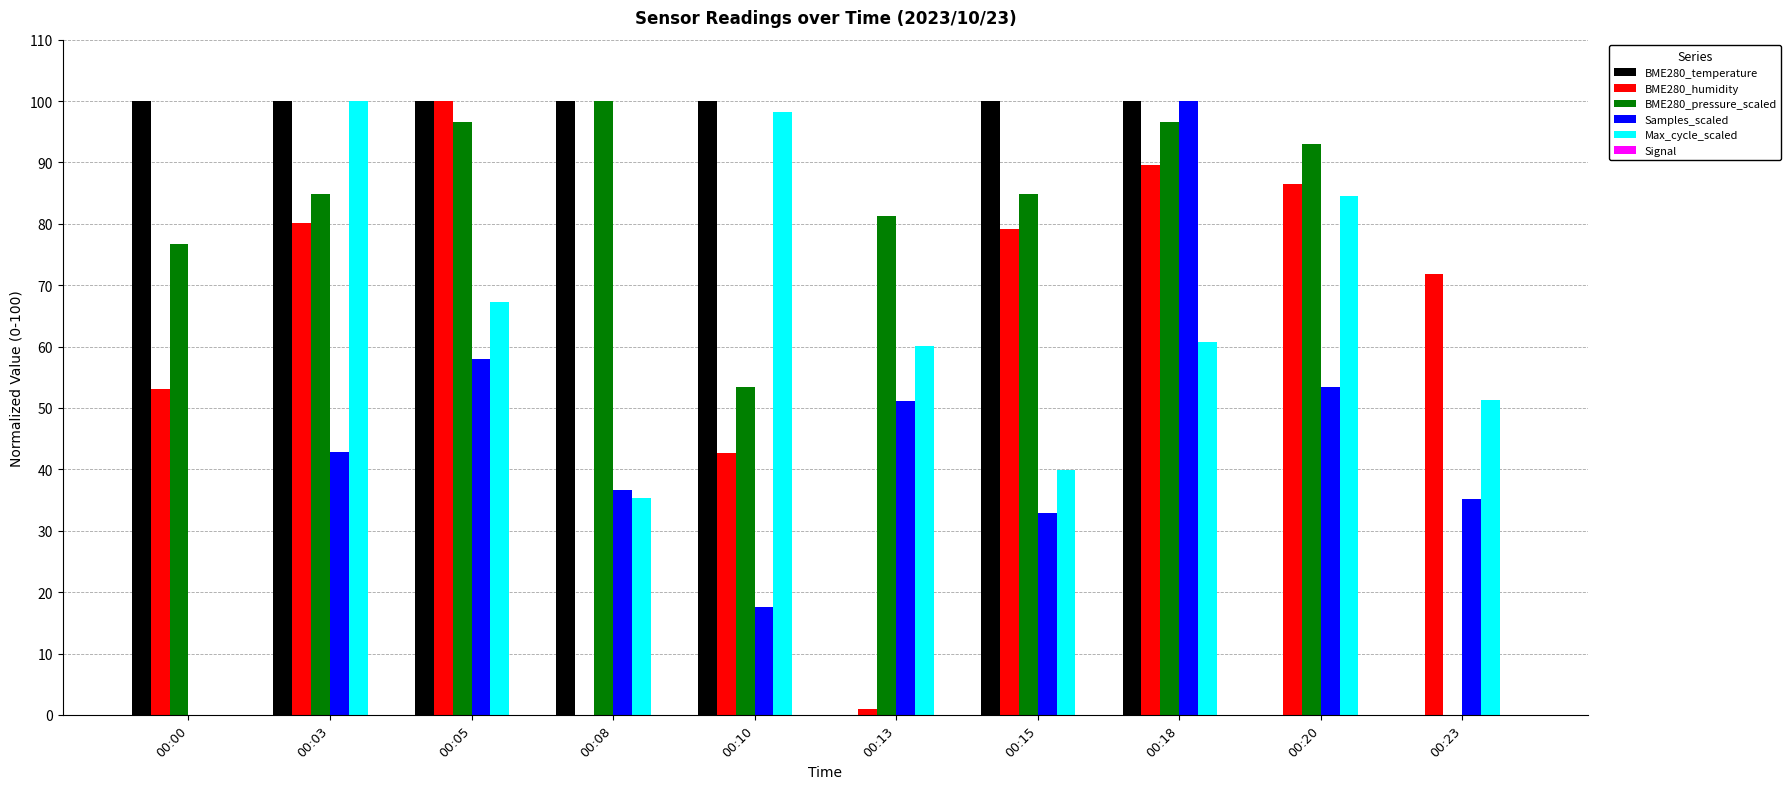

What is the spread (max minus min) of values at 00:15?

67.2